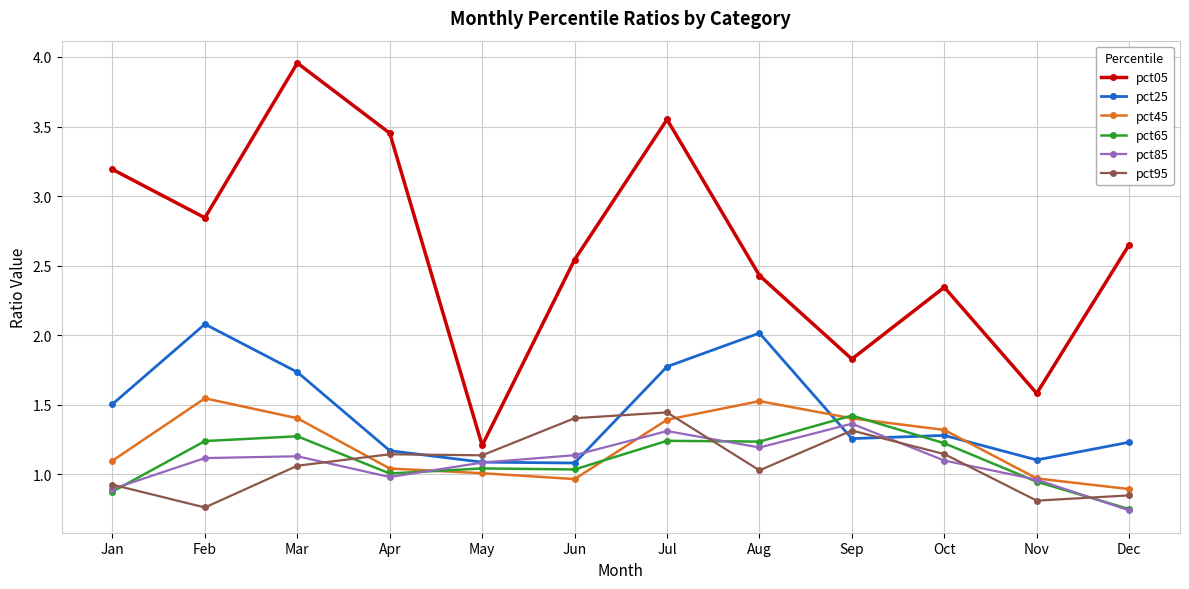

What are all the series names shown in the legend?

pct05, pct25, pct45, pct65, pct85, pct95